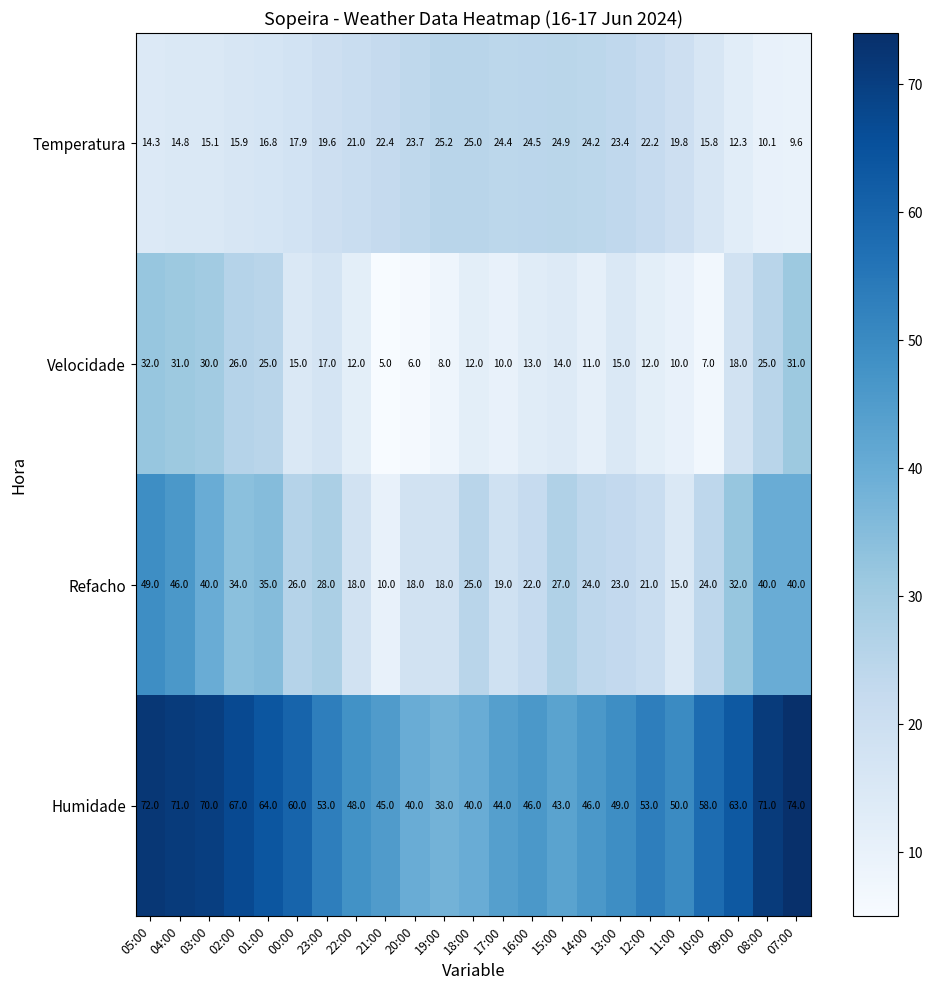

What is the sum of all Humidade values?

1265.0